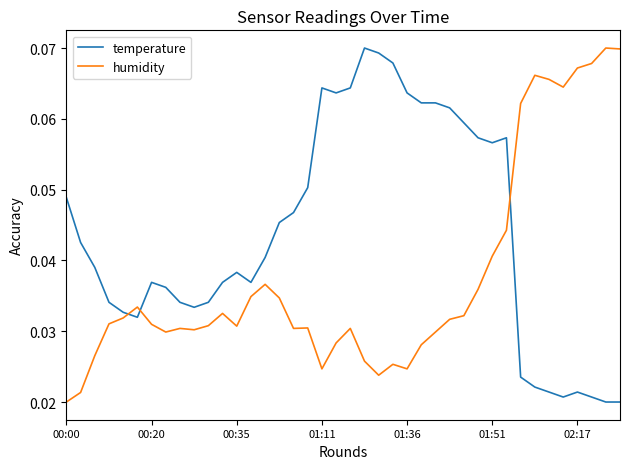

Which series has the largest total across all categories?

temperature